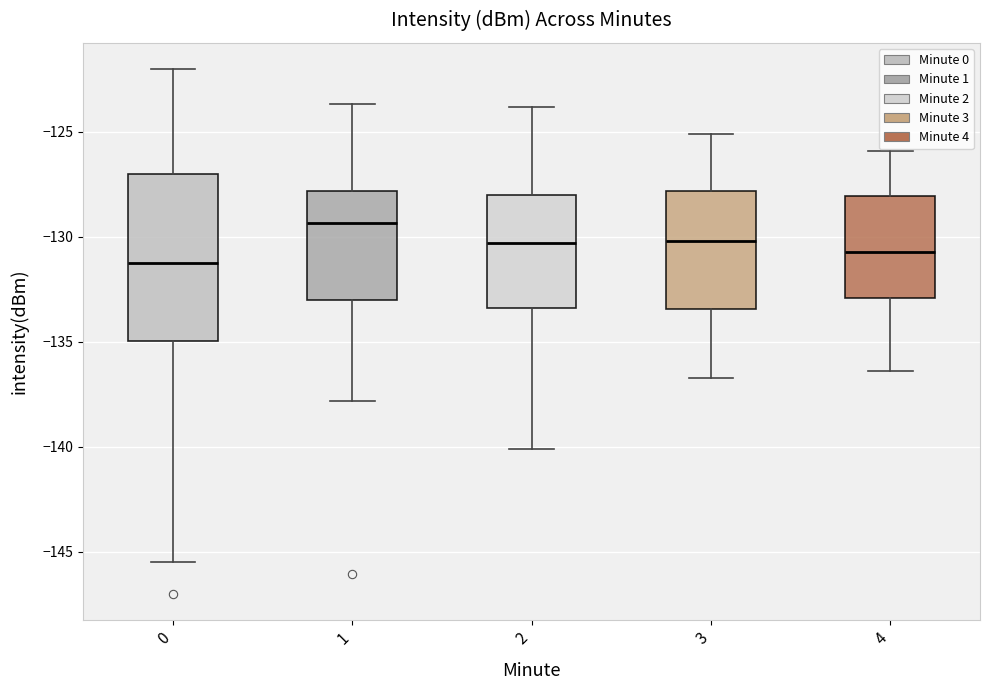

Which box has the highest median line?

1